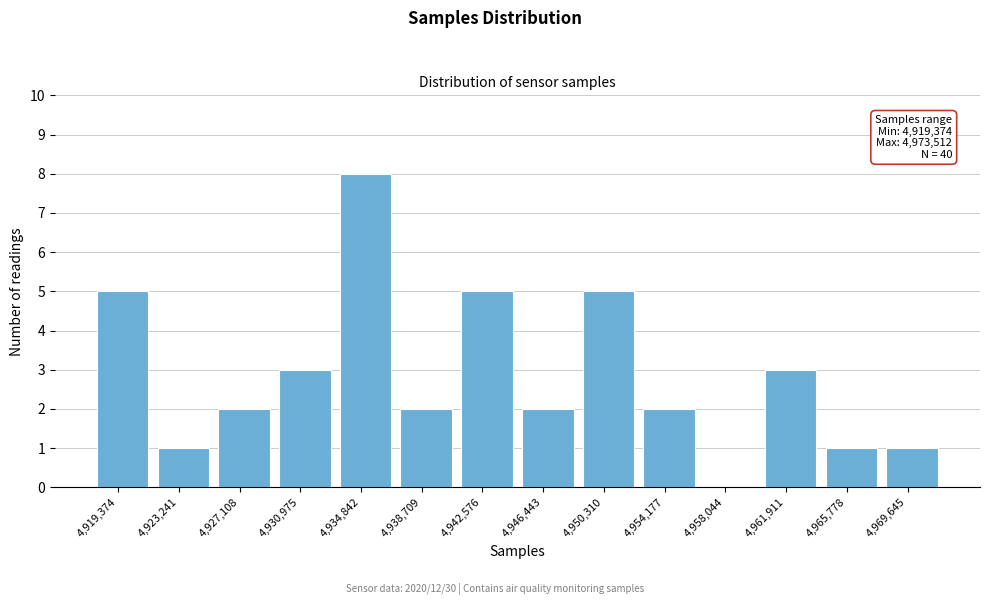

Reading right to left, extract all data points from this chart.

4,969,645=1	4,965,778=1	4,961,911=3	4,958,044=0	4,954,177=2	4,950,310=5	4,946,443=2	4,942,576=5	4,938,709=2	4,934,842=8	4,930,975=3	4,927,108=2	4,923,241=1	4,919,374=5